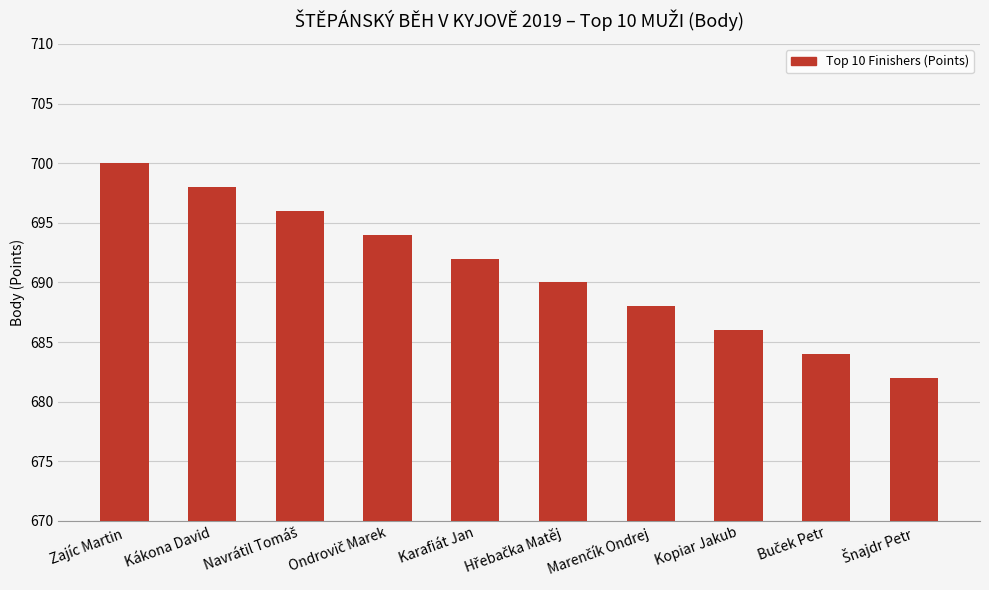

Does the chart contain stacked bars?

No